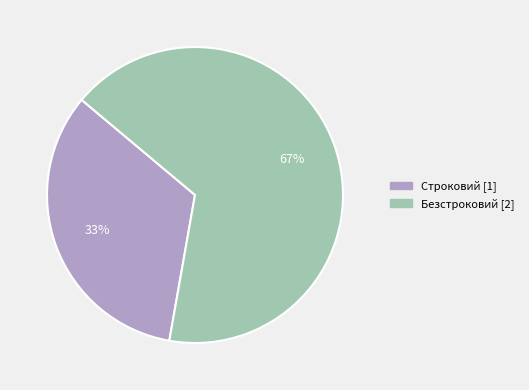

Does Строковий account for over 50% of the chart?

No